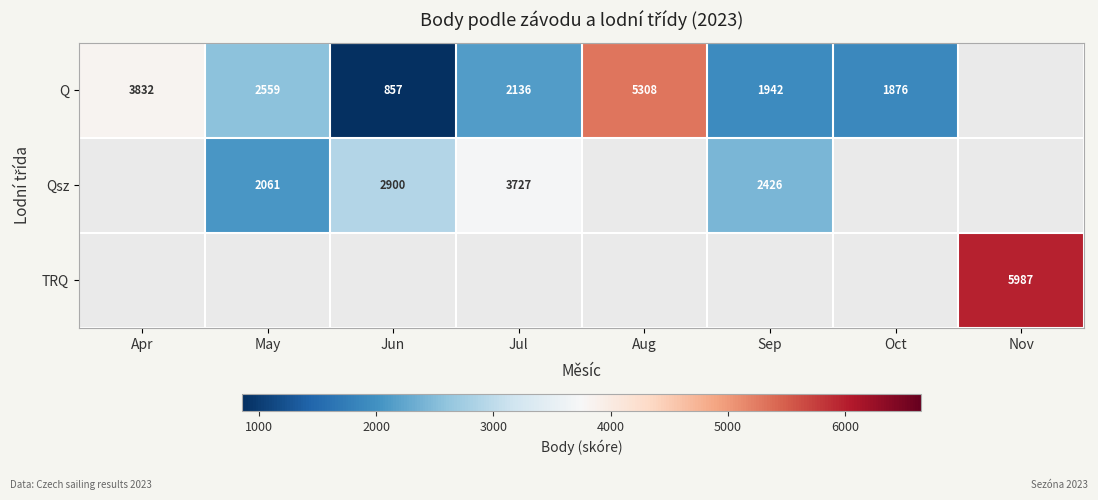

Is the value of Q at Jul greater than the value of Qsz at Jun?

No